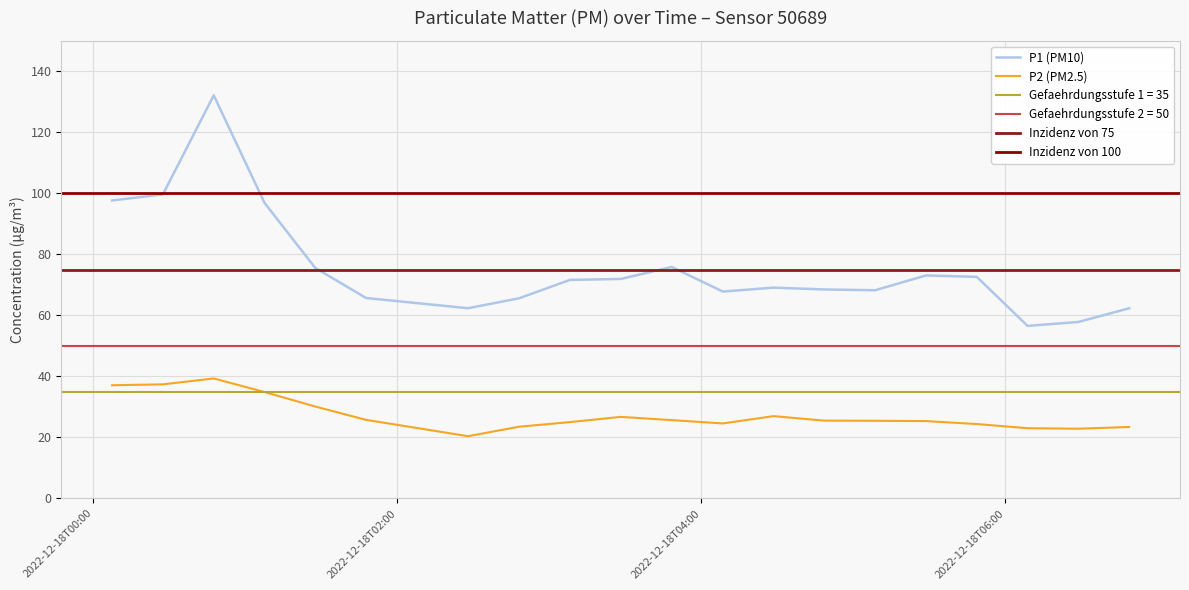

The value of P2 at 2022-12-18T03:28:12 is 26.7. True or false?

True